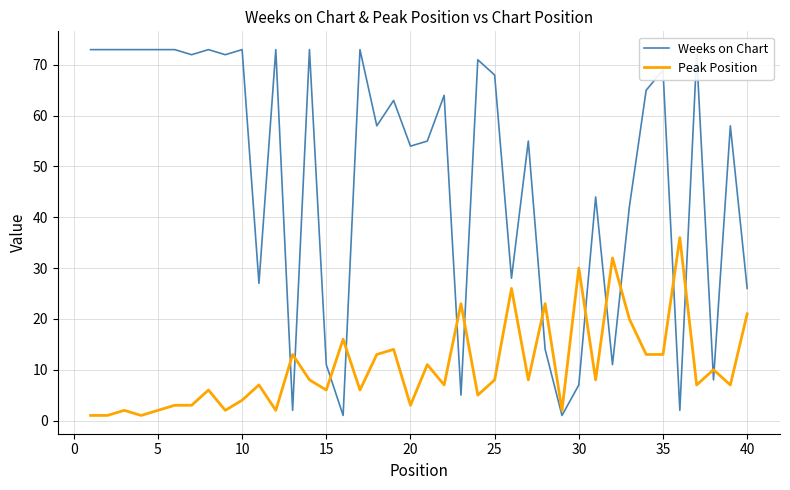

After their last crossing, which series has the higher values: Weeks on Chart or Peak Position?

Weeks on Chart